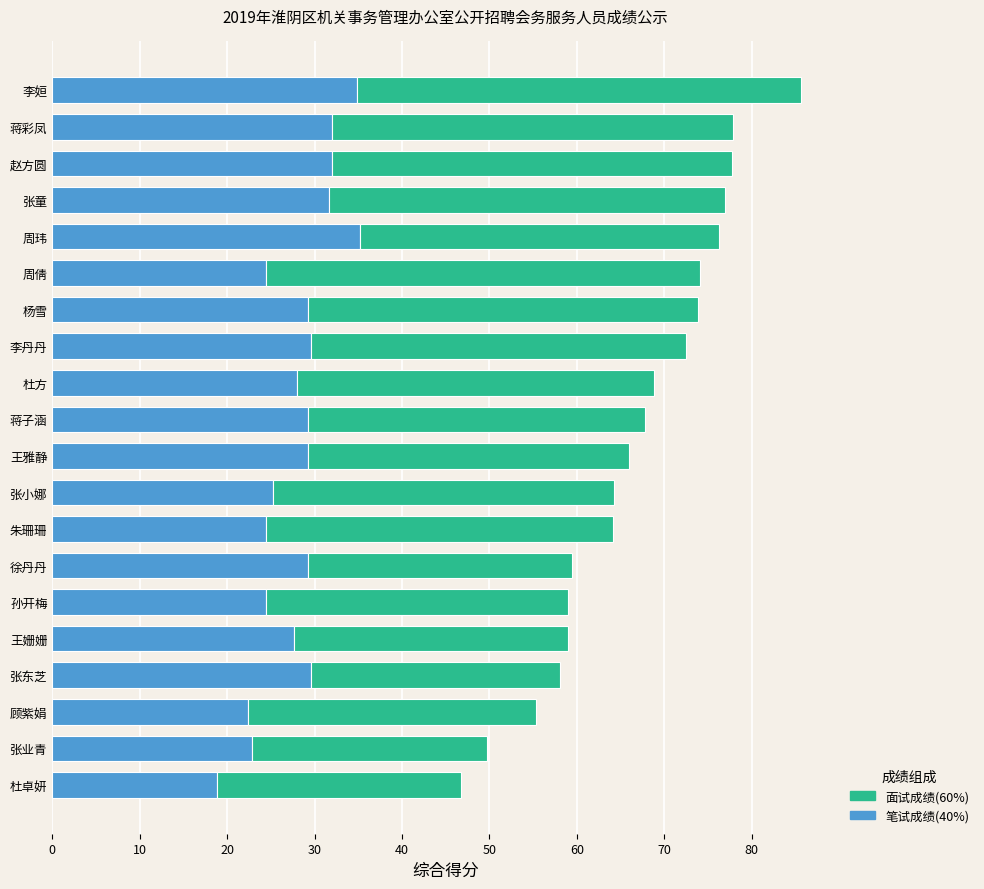

At which label does 笔试成绩(40%) reach its minimum?

杜卓妍